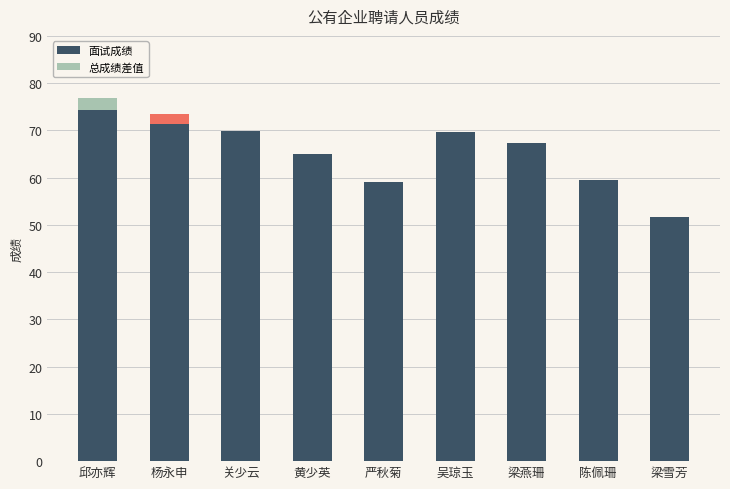

Reading left to right, list all the values displayed in this chart.

74.4	73.4	69.8	65.0	59.0	69.6	67.4	59.4	51.6